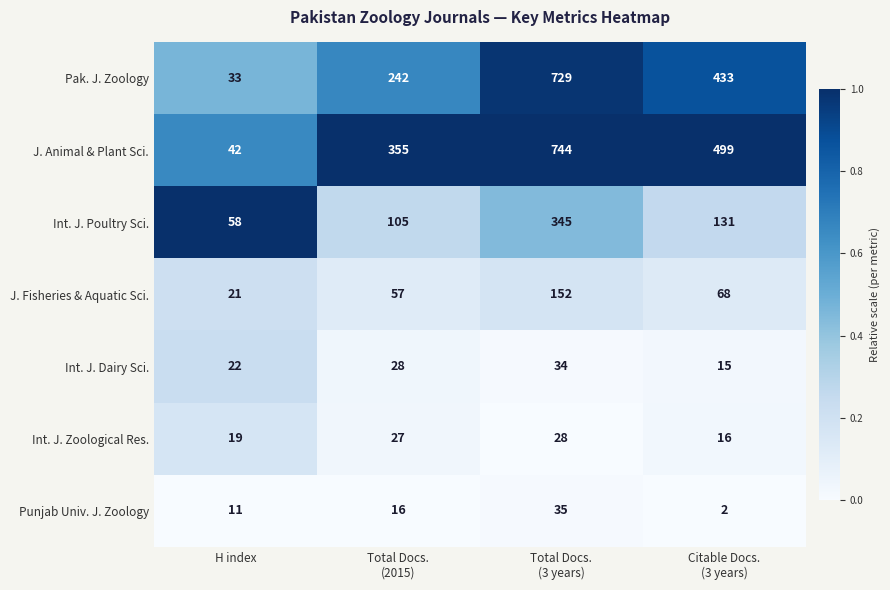

Reading right to left, list all the values displayed in this chart.

Pak. J. Zoology: 433	729	242	33
J. Animal & Plant Sci.: 499	744	355	42
Int. J. Poultry Sci.: 131	345	105	58
J. Fisheries & Aquatic Sci.: 68	152	57	21
Int. J. Dairy Sci.: 15	34	28	22
Int. J. Zoological Res.: 16	28	27	19
Punjab Univ. J. Zoology: 2	35	16	11